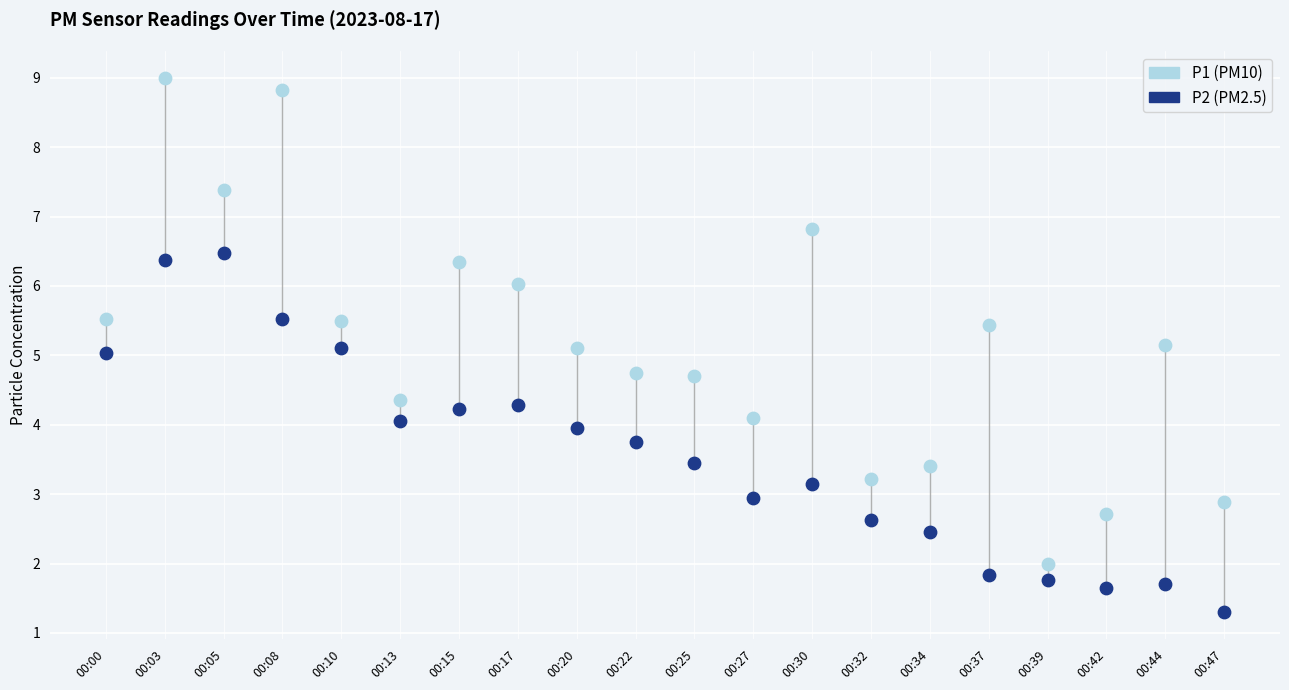

Across all data points, what is the range of Y values (max minus min)?

7.7